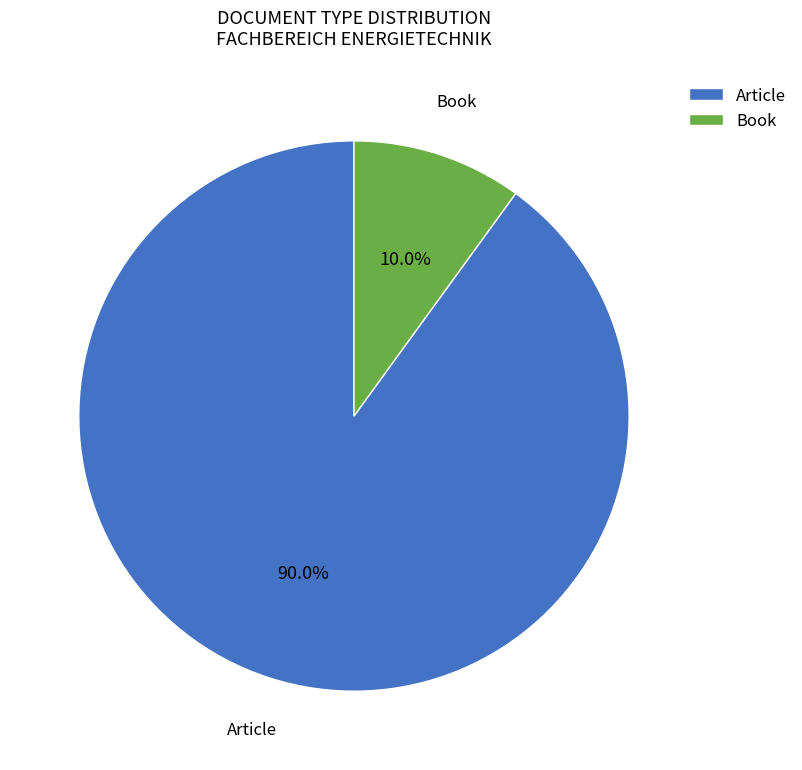

Is Article the majority of the pie?

Yes